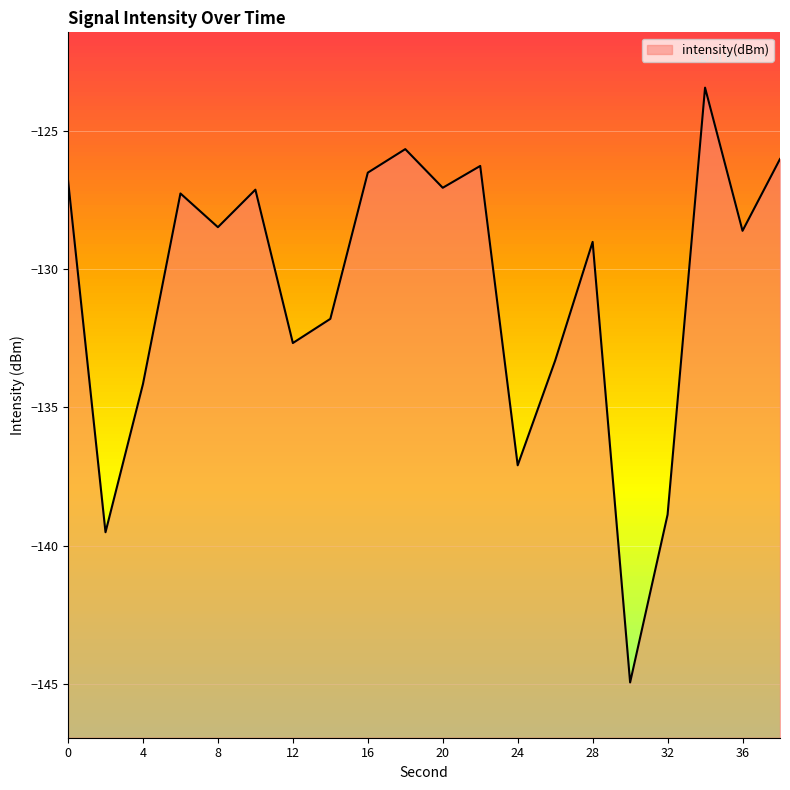

What is the difference between the maximum and minimum values?

21.5